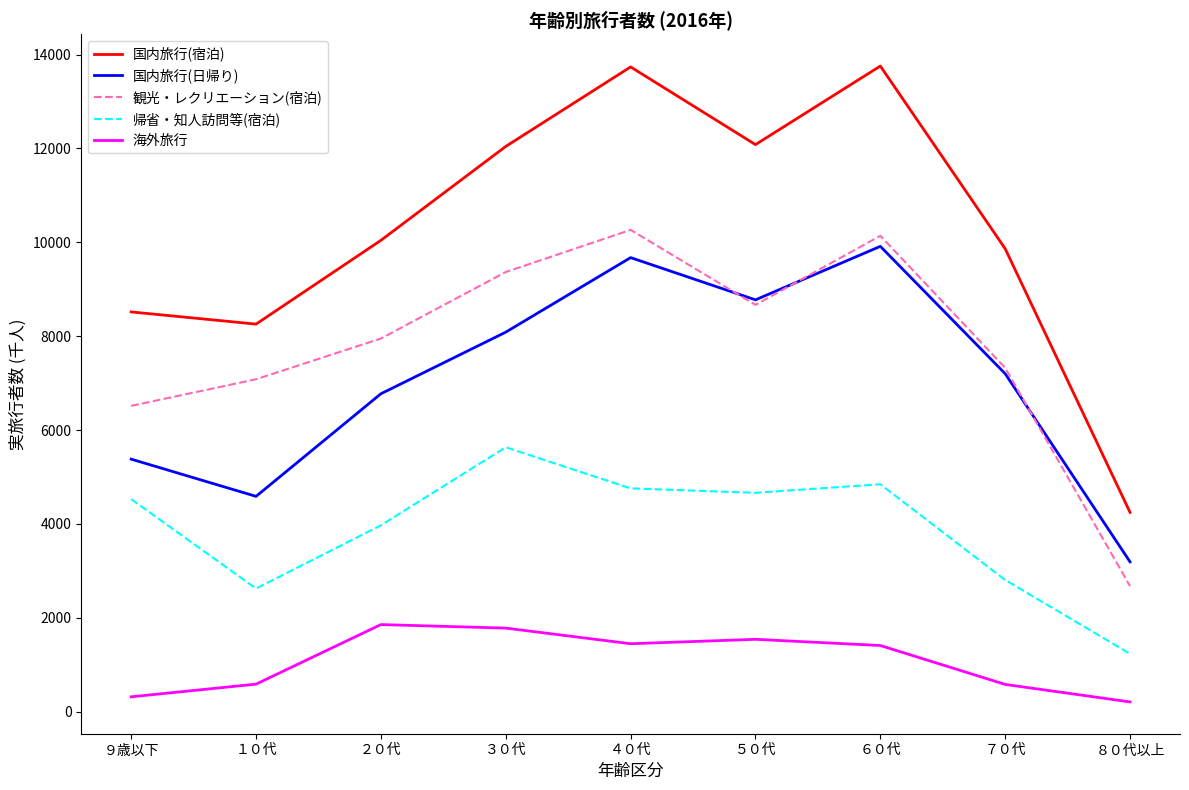

Which category has the highest value in the 帰省・知人訪問等(宿泊) series?

３０代